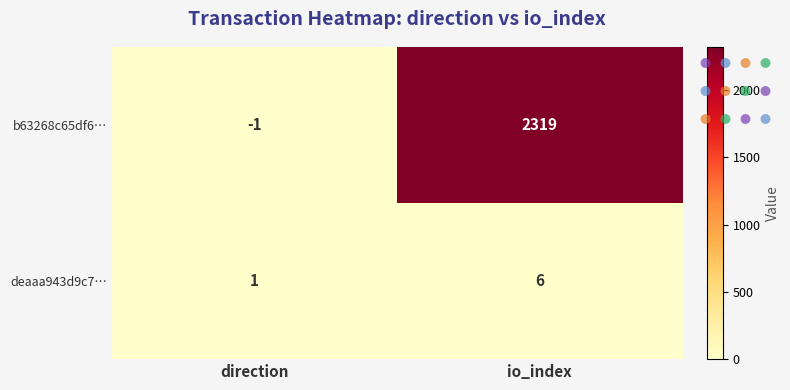

Read the deaaa943d9c7… value at io_index.

6